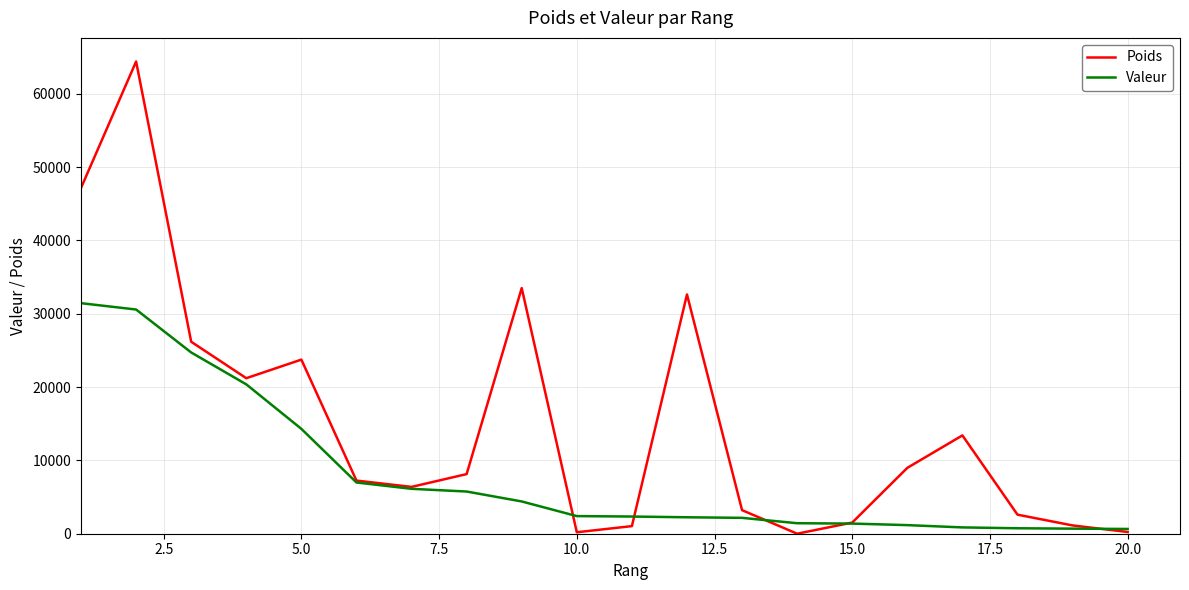

What is the highest value of the Poids series?

64400.3